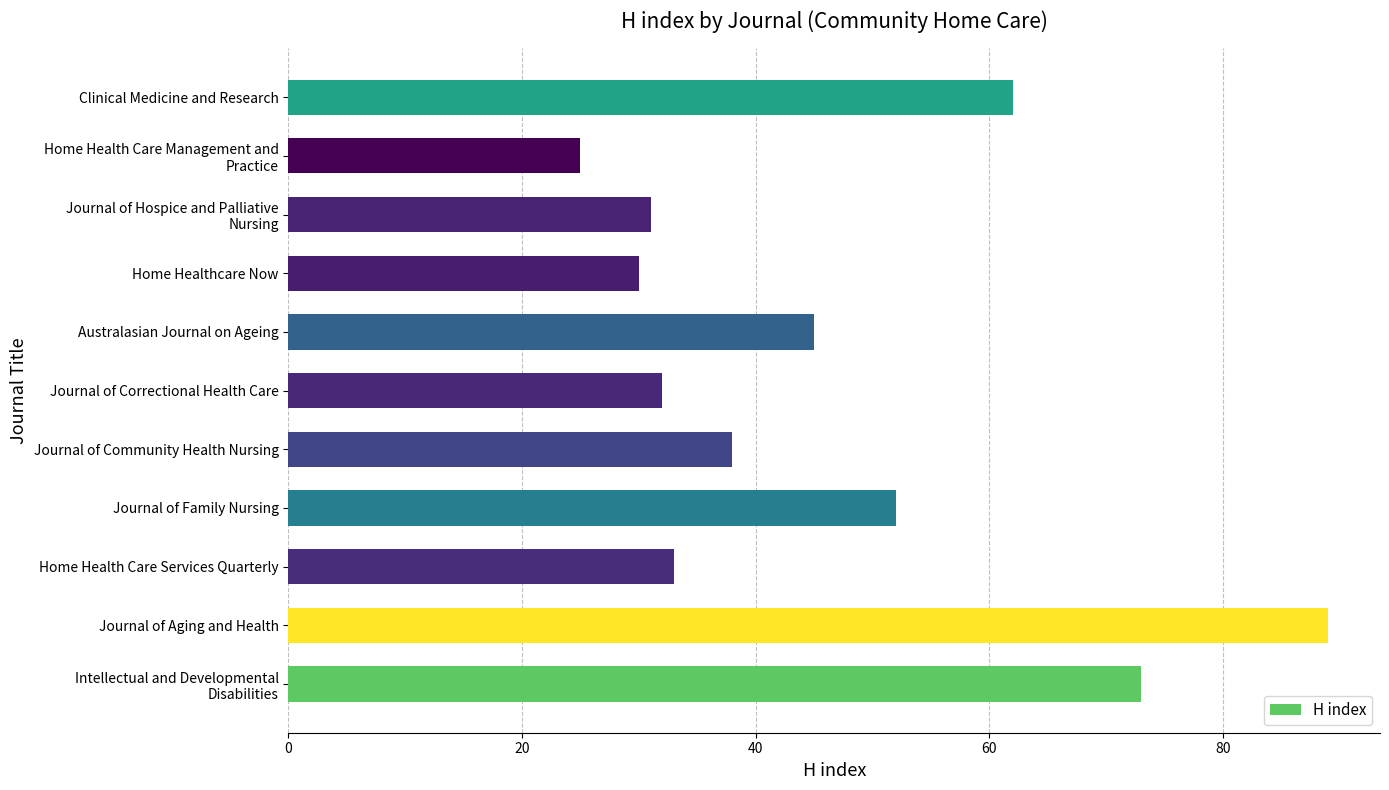

Reading top to bottom, what are all the values shown in this chart?

62	25	31	30	45	32	38	52	33	89	73